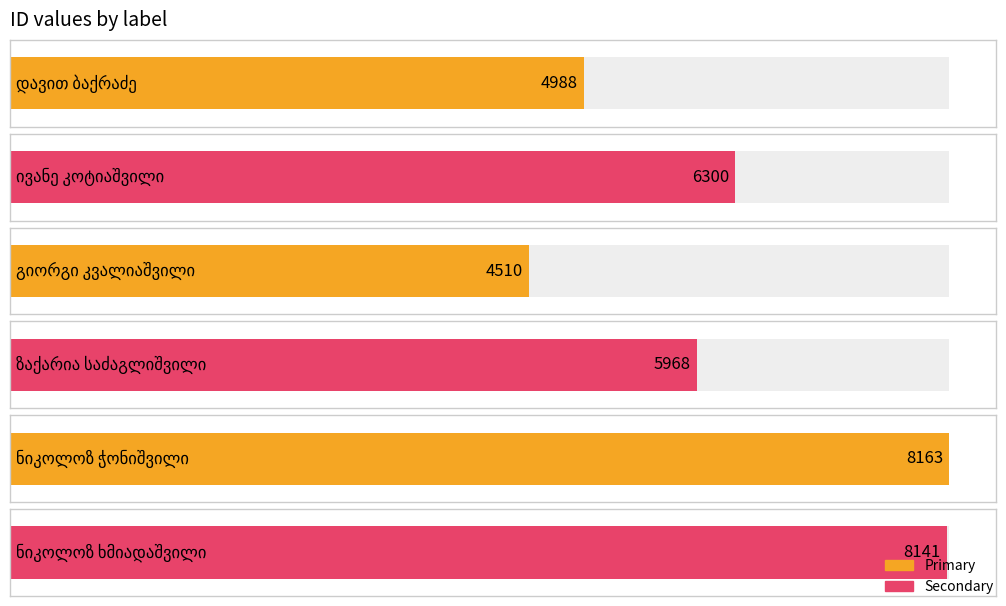

Rank the categories by value from highest to lowest.

ნიკოლოზ ჭონიშვილი, ნიკოლოზ ხმიადაშვილი, ივანე კოტიაშვილი, ზაქარია საძაგლიშვილი, დავით ბაქრაძე, გიორგი კვალიაშვილი